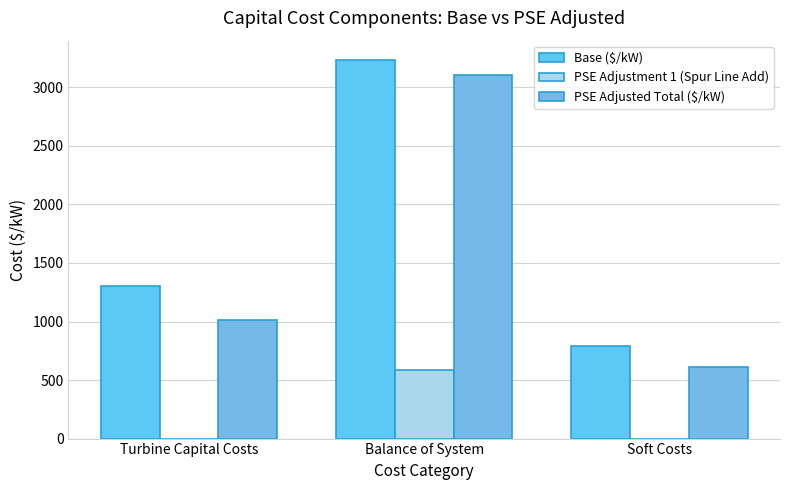

Is the value of Base ($/kW) at Balance of System greater than the value of PSE Adjustment 1 (Spur Line Add) at Balance of System?

Yes